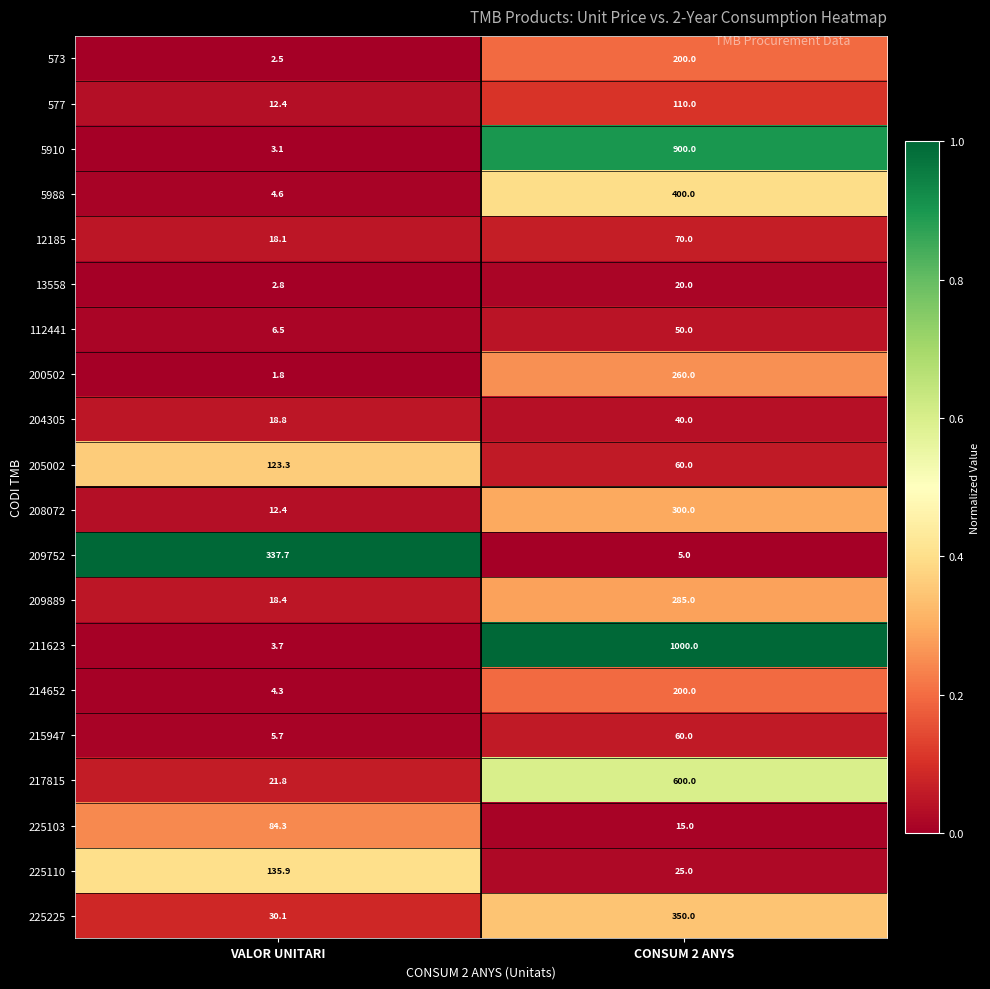

At which category is the sum across all series the highest?

CONSUM 2 ANYS